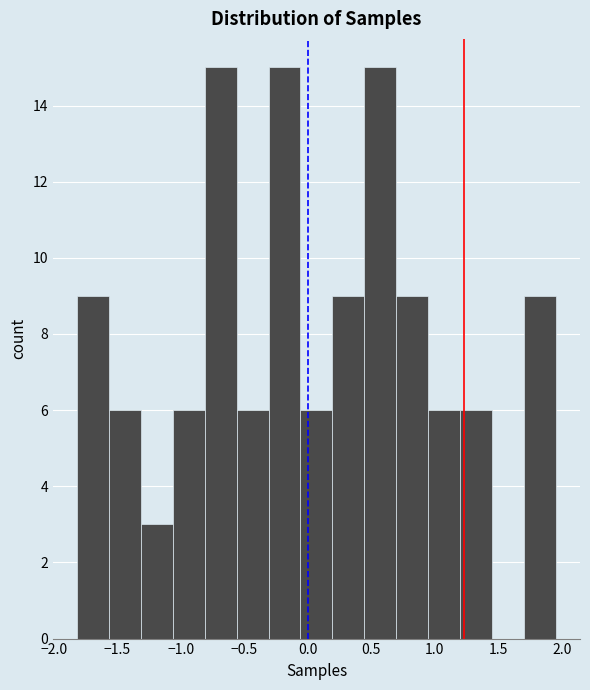

Reading left to right, transcribe this chart: for each bar, give the range it covers on the x-axis and its height. Neither the bar edges nor the heights are printed on the chart, so give them approximately, as read against the axes.

-1.80 to -1.55: 9
-1.55 to -1.30: 6
-1.30 to -1.05: 3
-1.05 to -0.80: 6
-0.80 to -0.55: 15
-0.55 to -0.30: 6
-0.30 to -0.05: 15
-0.05 to 0.20: 6
0.20 to 0.45: 9
0.45 to 0.70: 15
0.70 to 0.95: 9
0.95 to 1.20: 6
1.20 to 1.45: 6
1.45 to 1.70: 0
1.70 to 1.95: 9